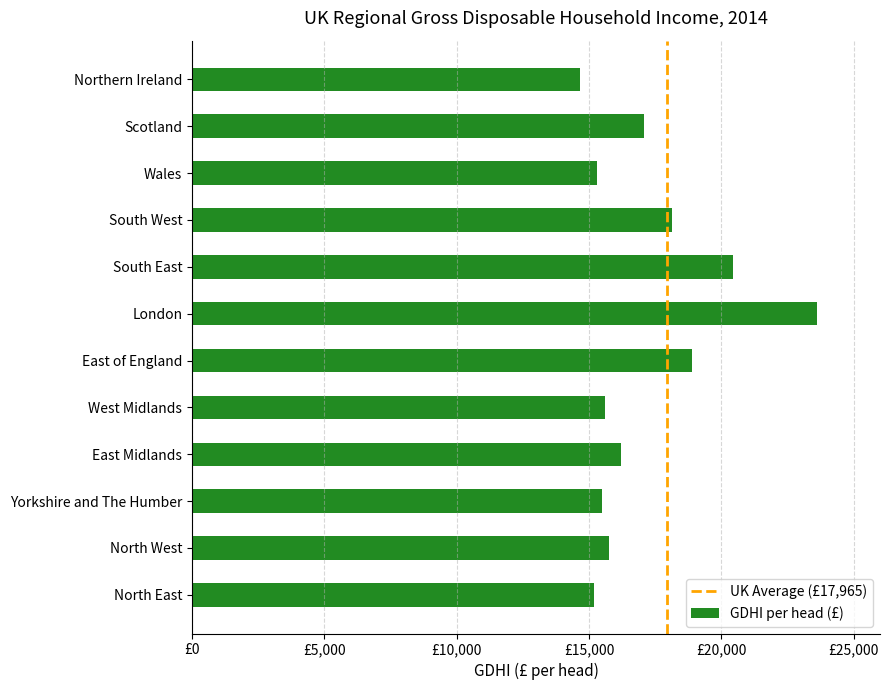

What is the difference between the maximum and minimum values?

8962